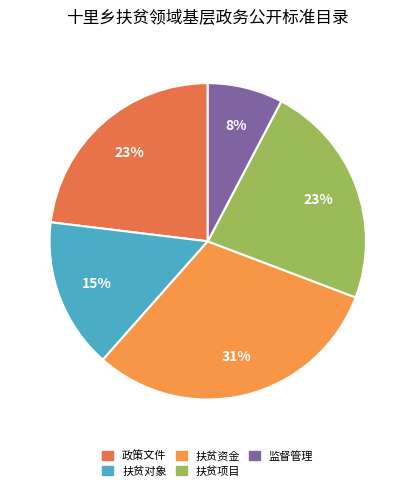

Which category has the biggest portion of the pie?

扶贫资金